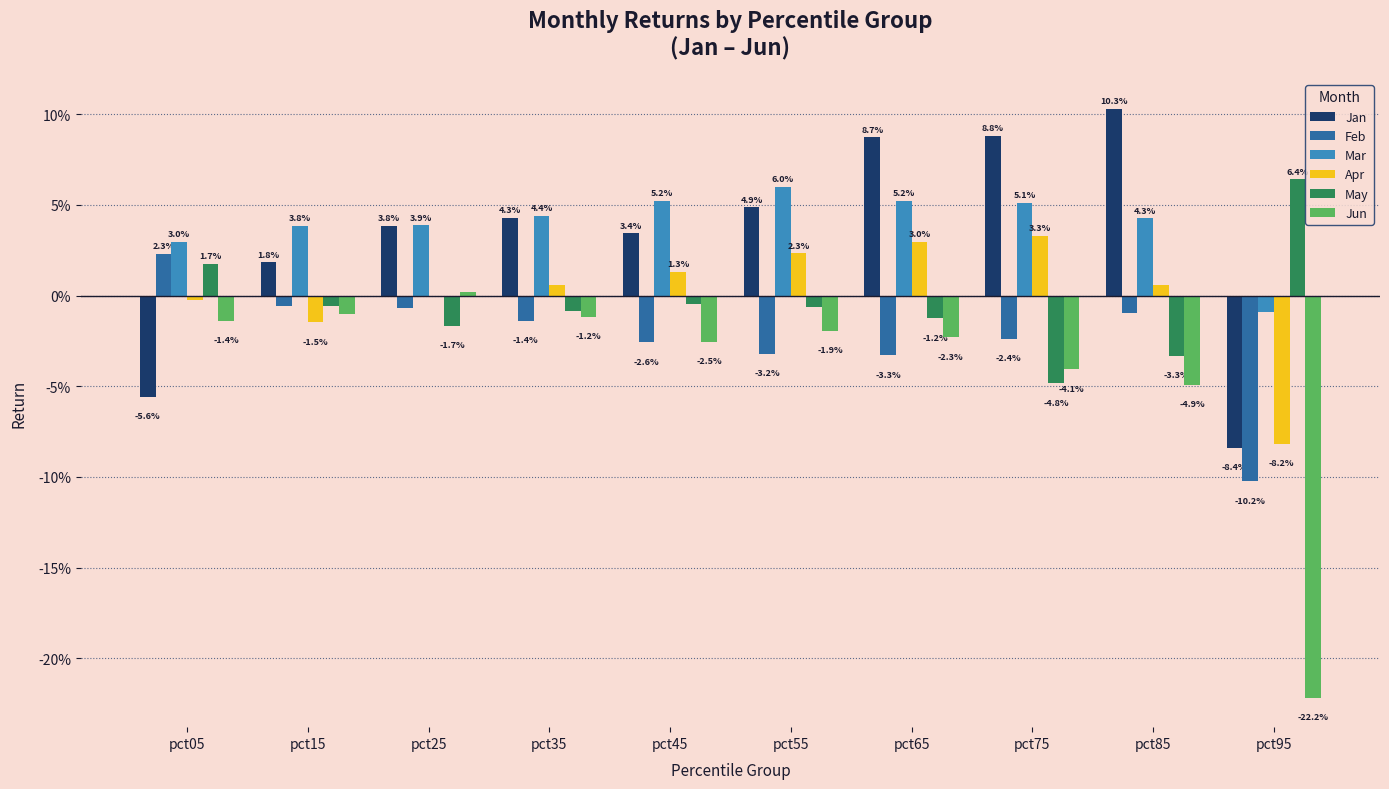

Does the chart contain stacked bars?

No